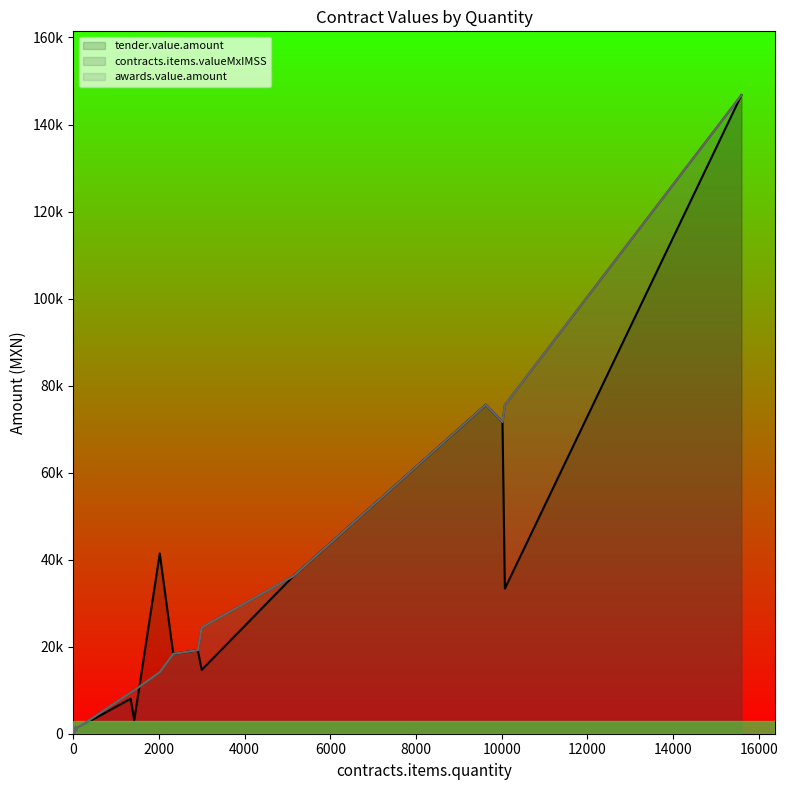

What is the label of the 14th point from the right?

39